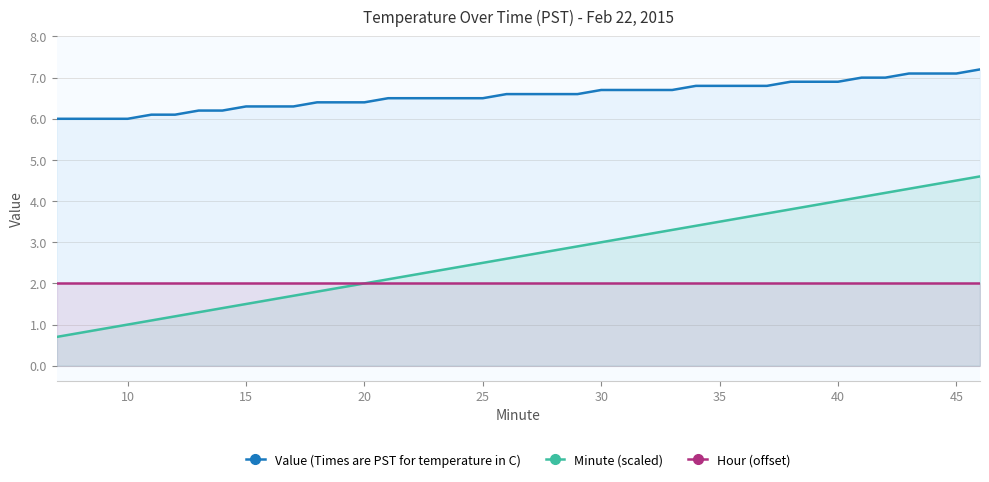

What is the sum of the Hour (offset) values at 30 and 35?

4.0